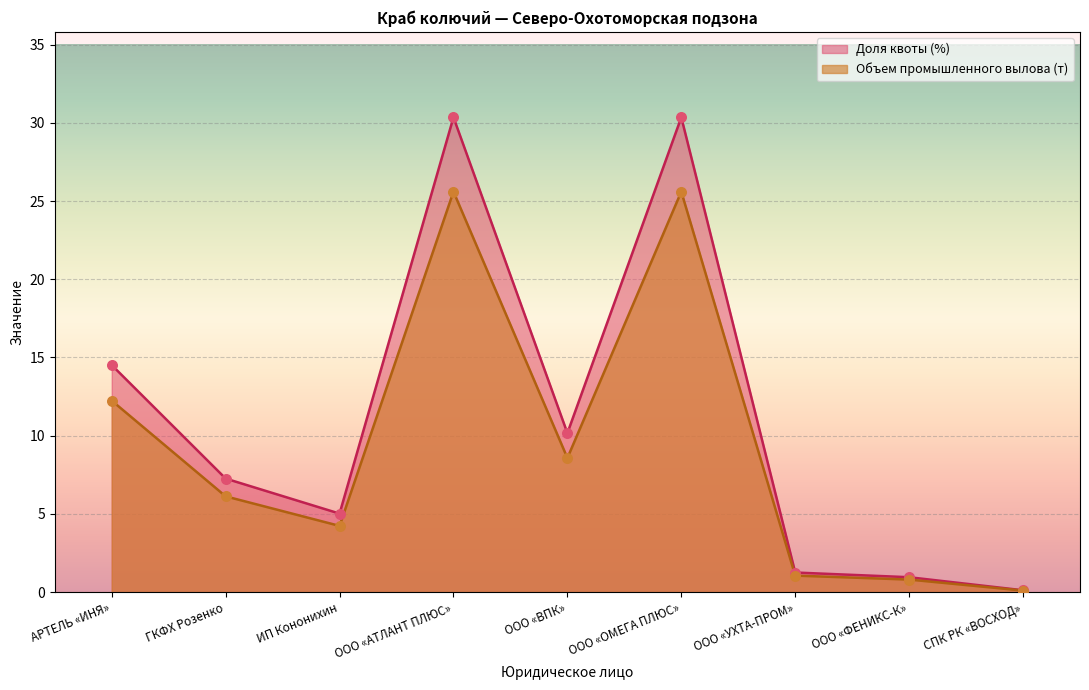

Which series has the widest spread of Y values?

Доля квоты (%)